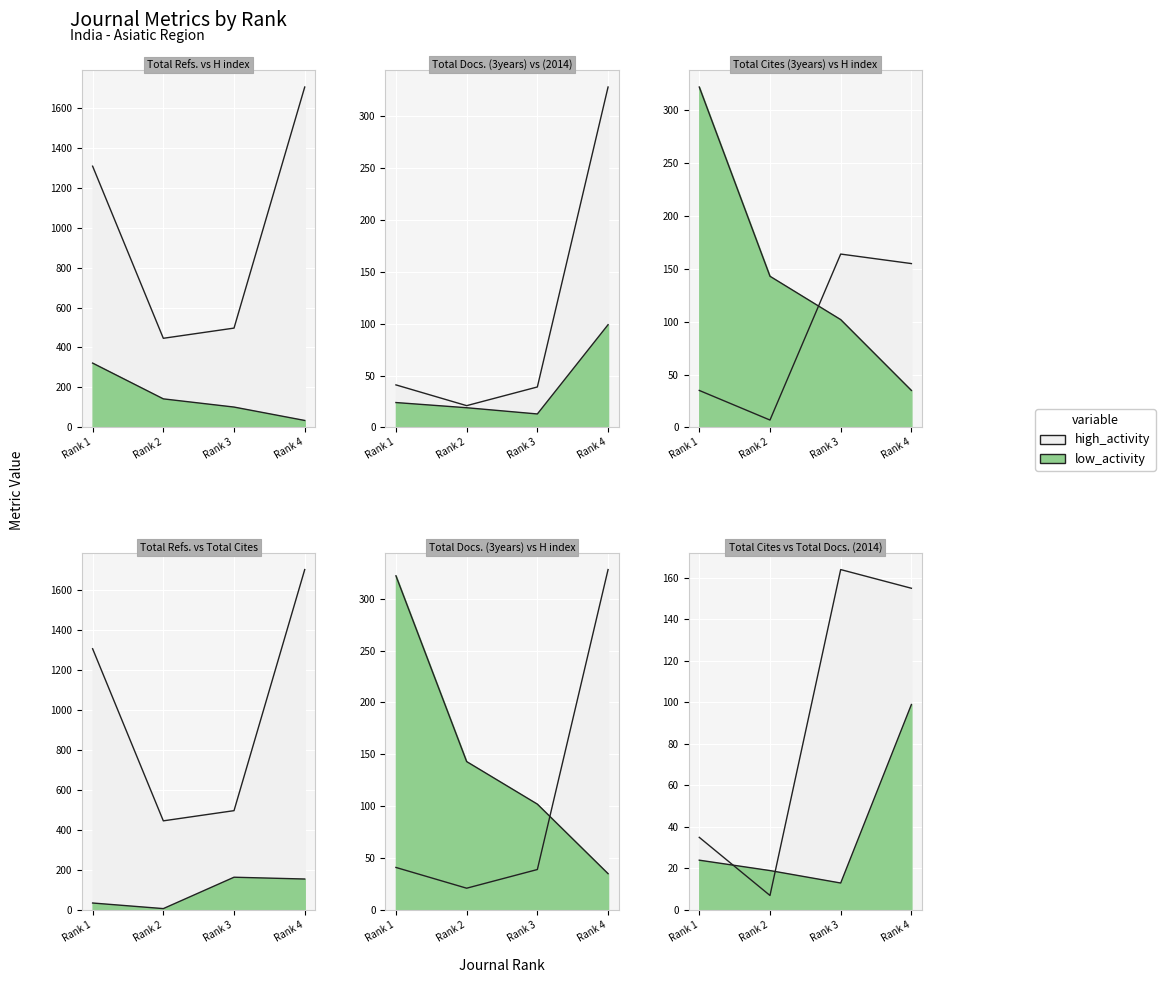

At which category is the sum across all series the highest?

Rank 4